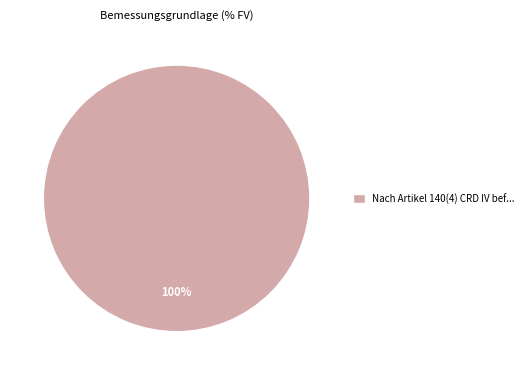

Does Nach Artikel 140(4) CRD IV bef... account for over 50% of the chart?

Yes